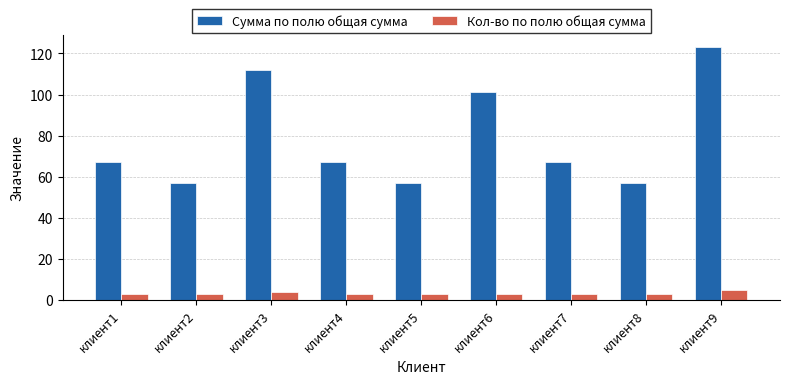

What are all the series names shown in the legend?

Сумма по полю общая сумма, Кол-во по полю общая сумма